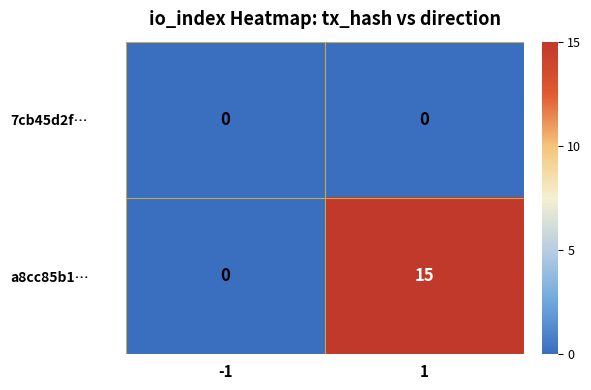

Rank the series by their average value, from highest to lowest.

a8cc85b1…, 7cb45d2f…